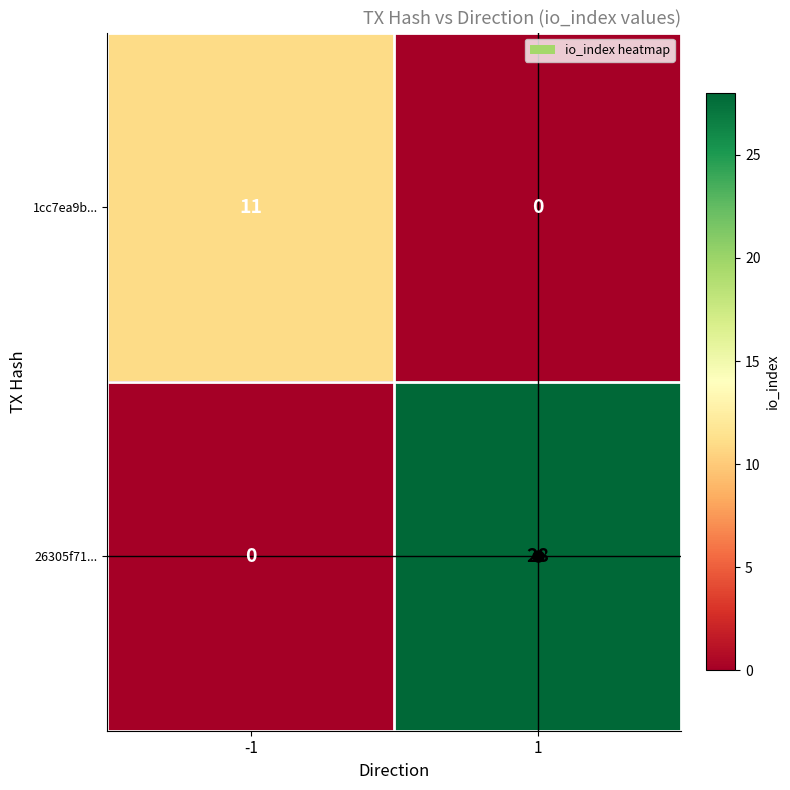

The value of 26305f71... at -1 is 16. True or false?

False